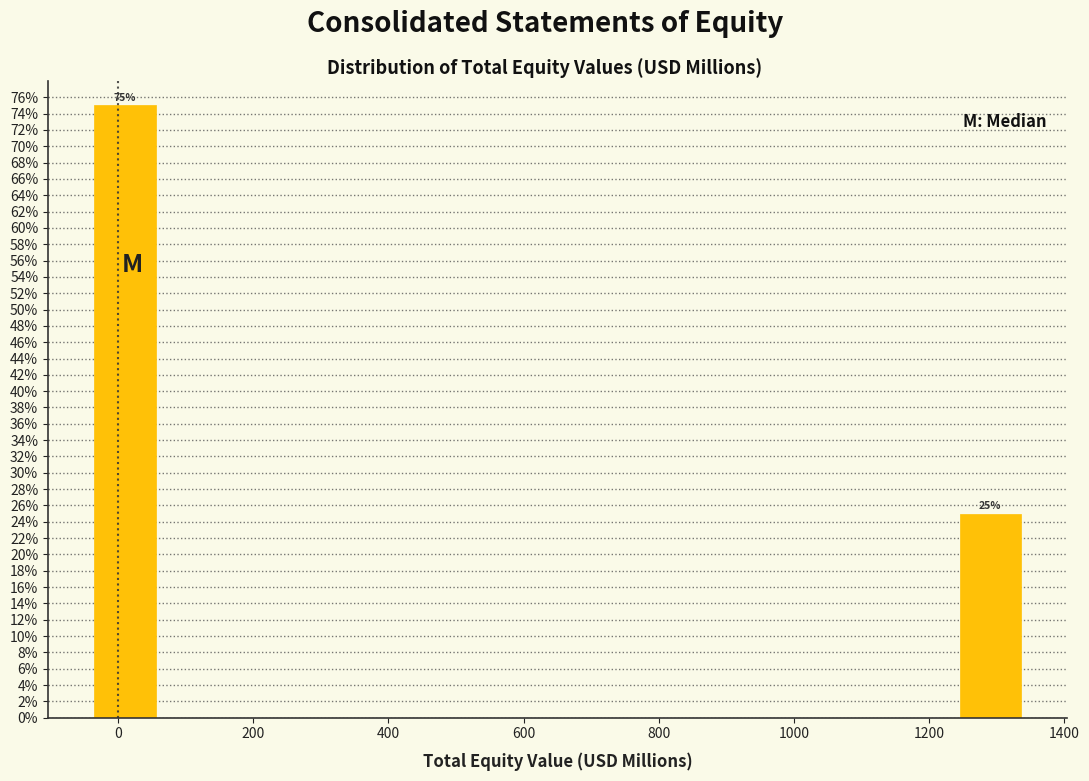

Which range on the x-axis has the tallest bar?

-40 to 60